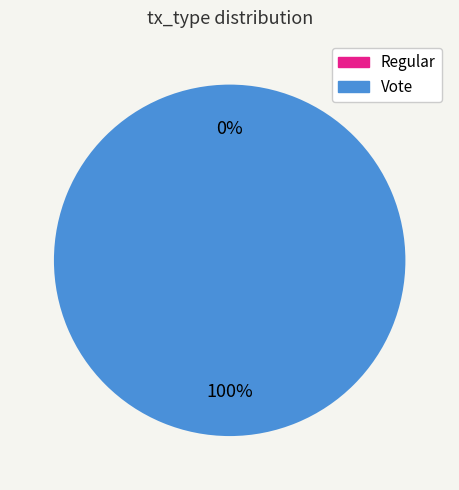

To the nearest percent, what is the average slice percentage?

50%